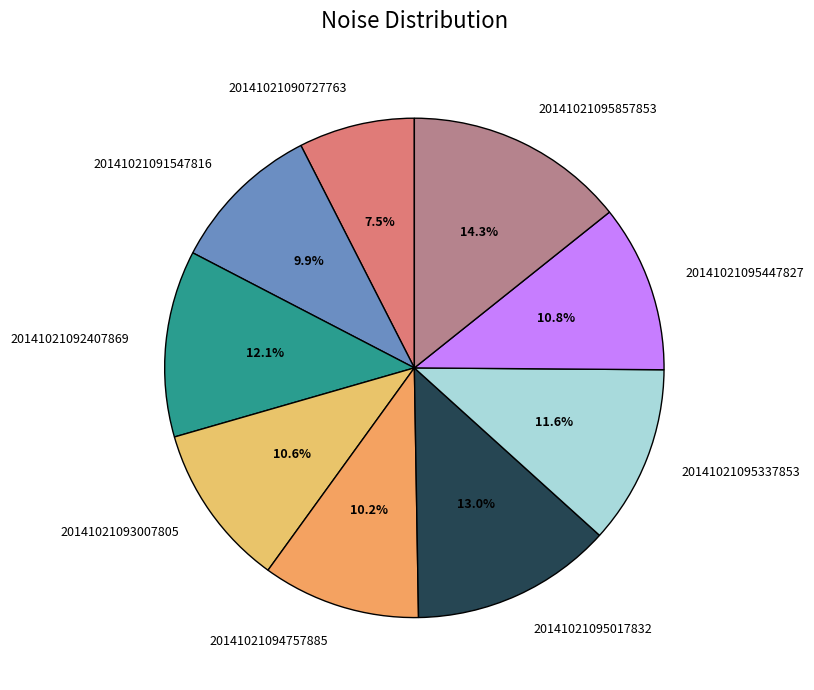

Between 20141021094757885 and 20141021090727763, which is larger?

20141021094757885